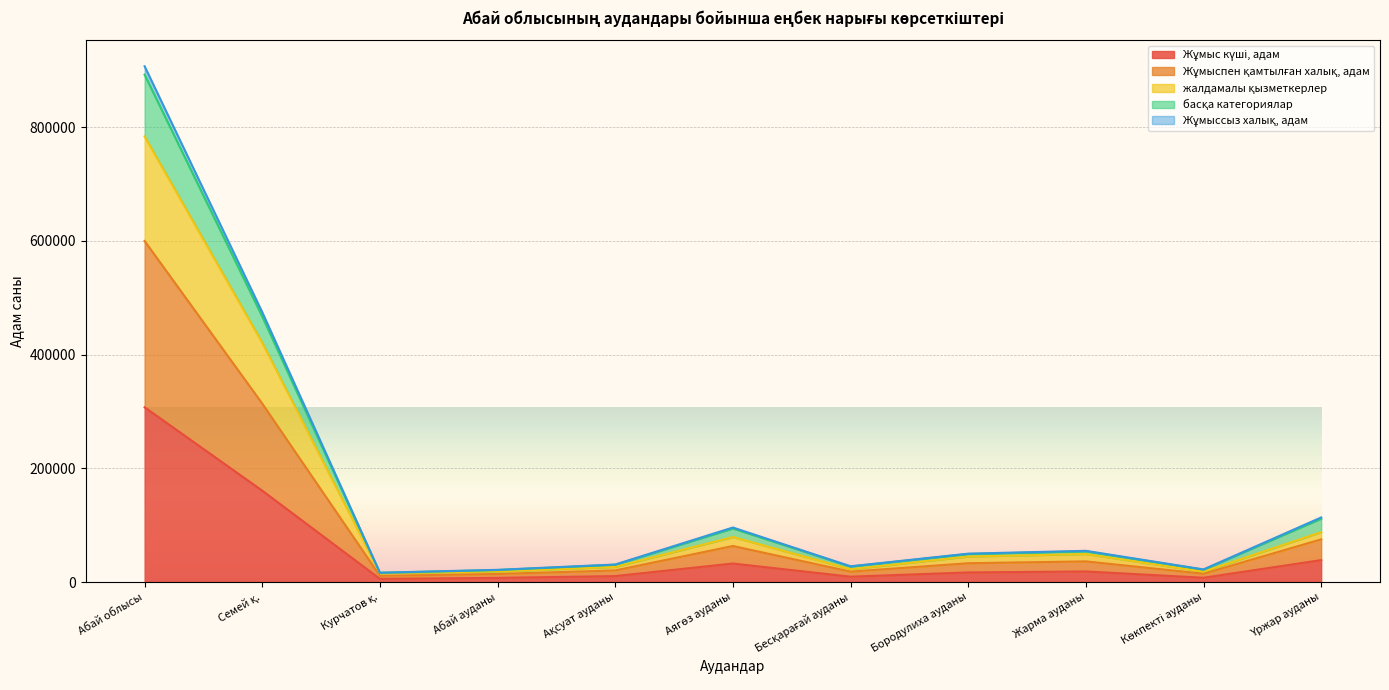

What is the label of the 9th point from the left?

Жарма ауданы